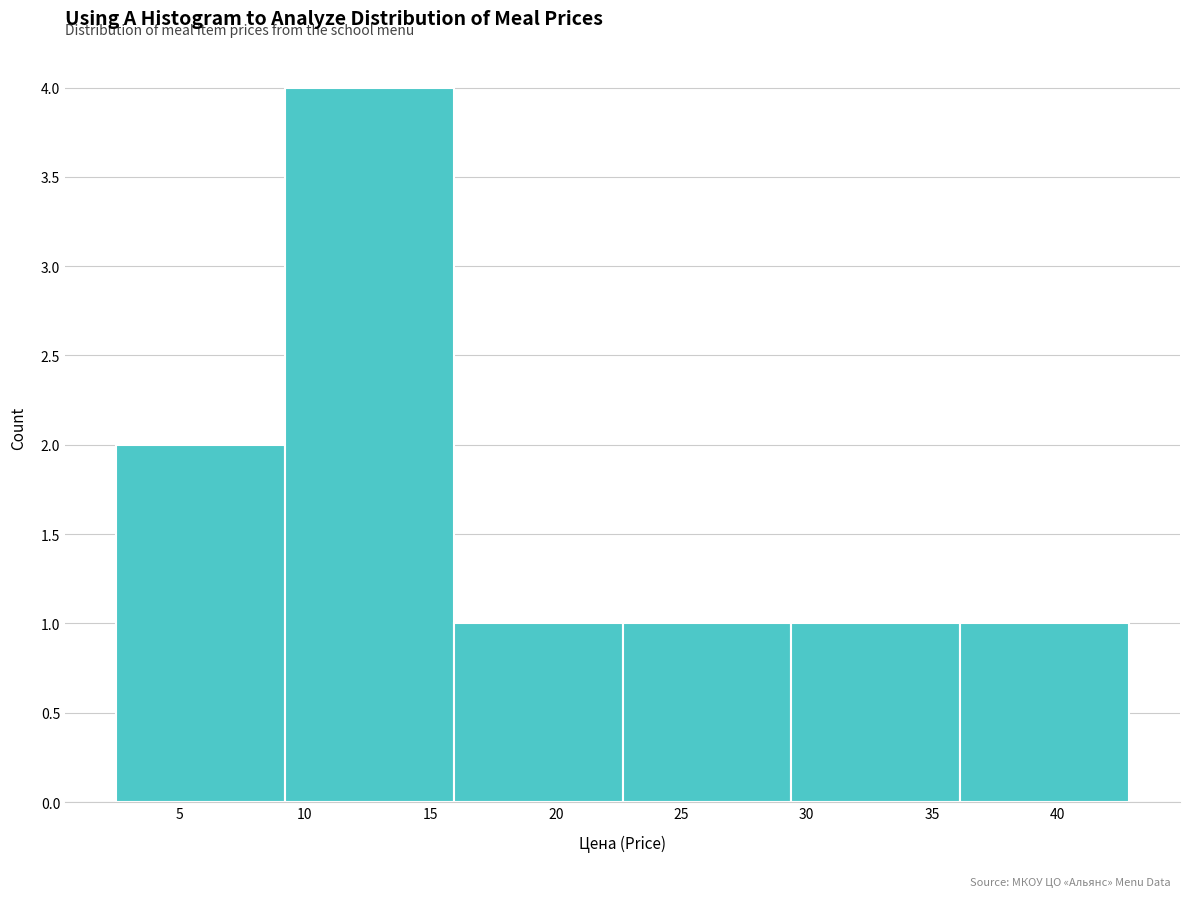

Which range on the x-axis has the tallest bar?

9.0 to 16.0